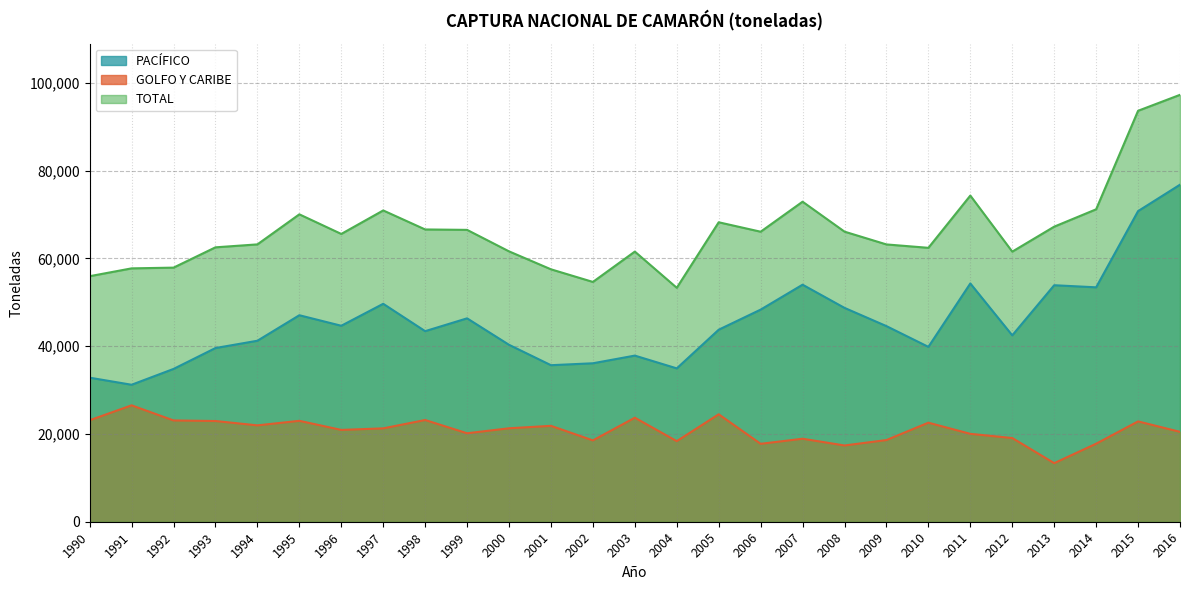

At which category is the sum across all series the highest?

2016